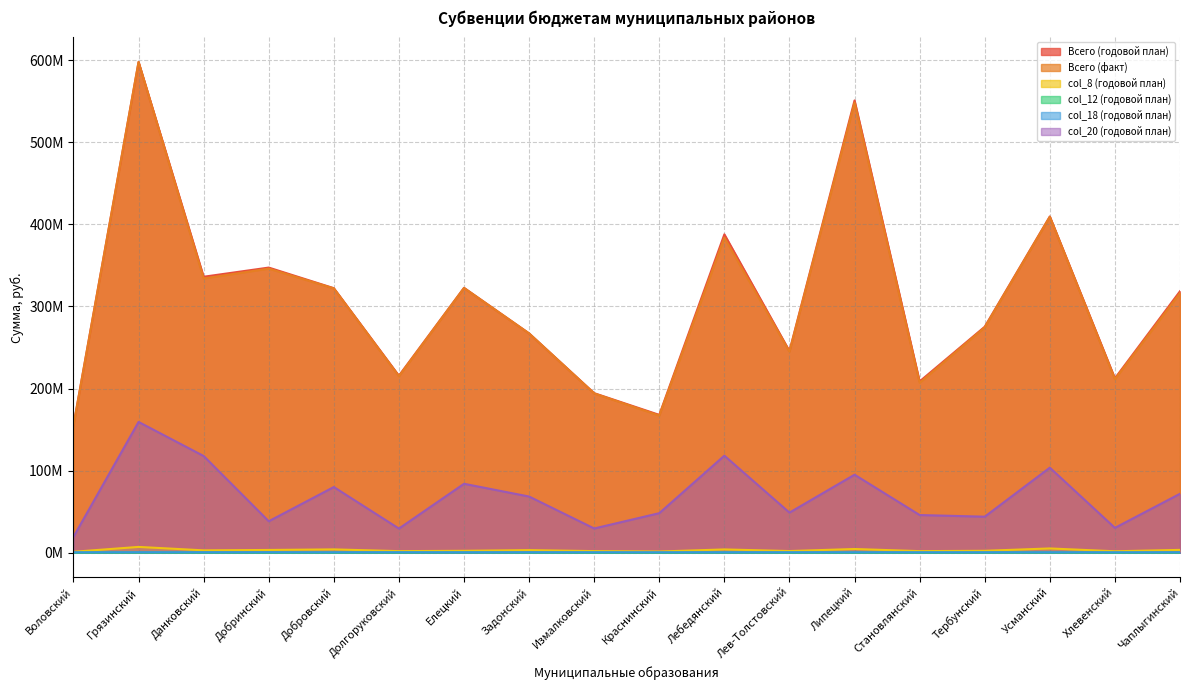

What are all the series names shown in the legend?

Всего (годовой план), Всего (факт), col_8 (годовой план), col_12 (годовой план), col_18 (годовой план), col_20 (годовой план)